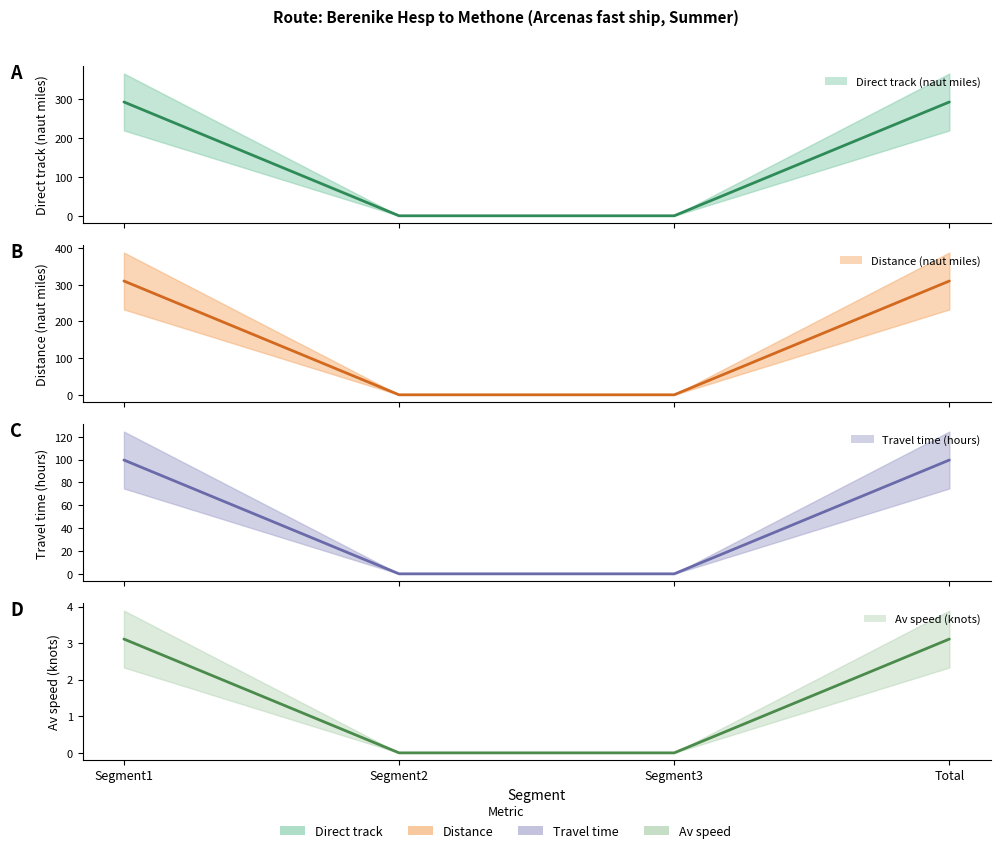

Count the number of categories in the chart.

4